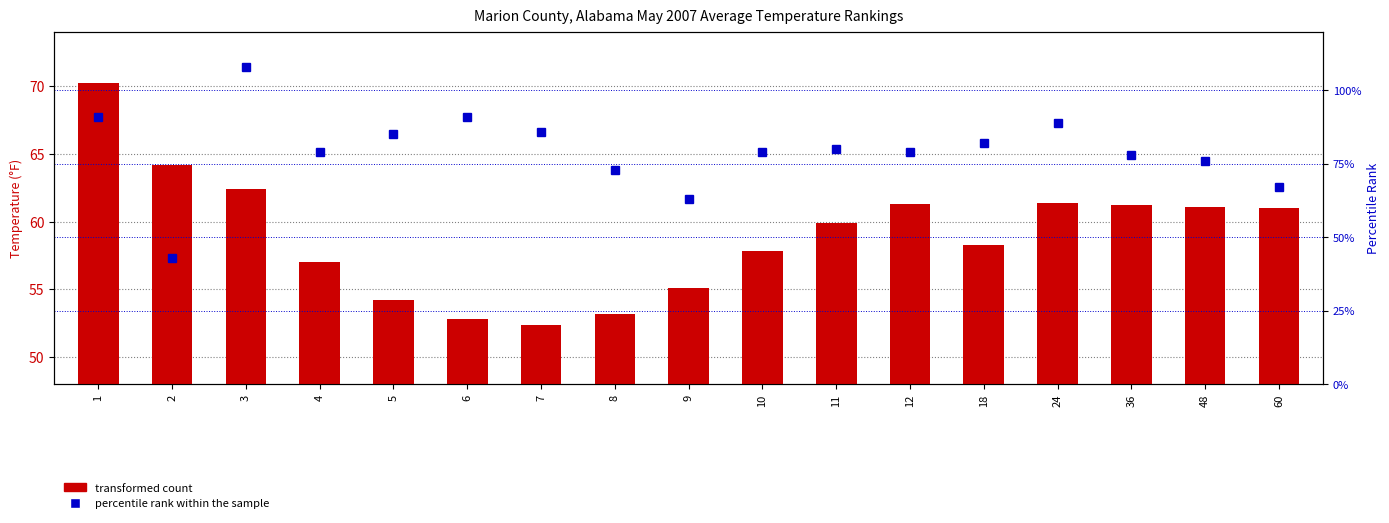

What is the value of the 1901-2000 Mean bar at the 16th from the left?

60.7